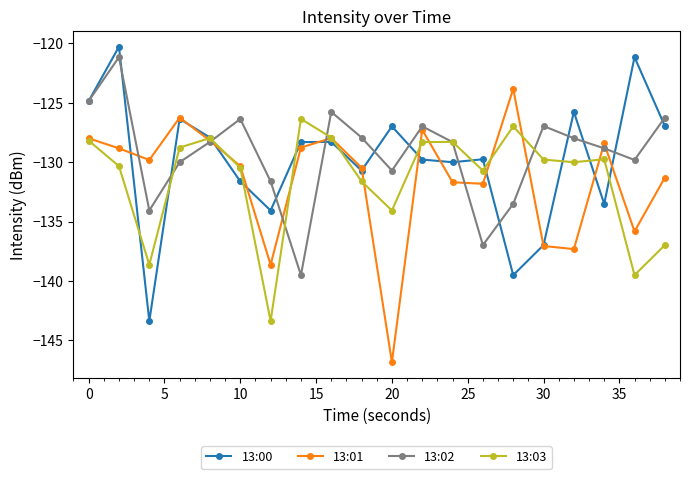

What is the maximum value for 13:02?

-121.2